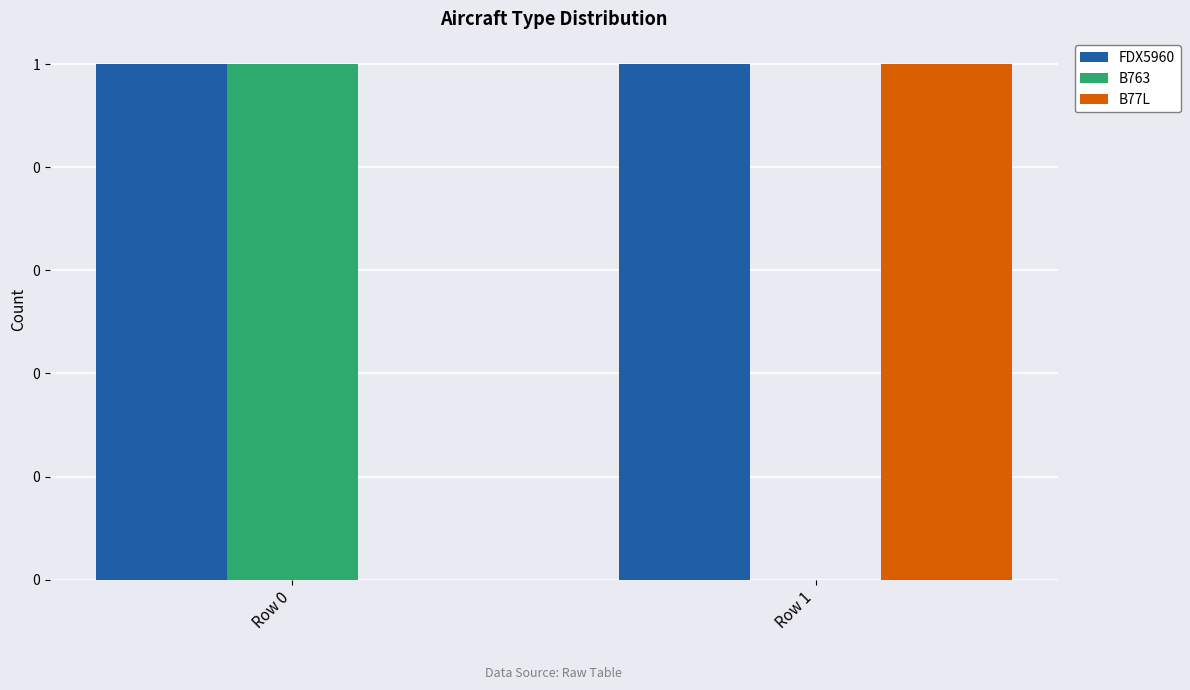

Which category has the highest value in the B763 series?

Row 0